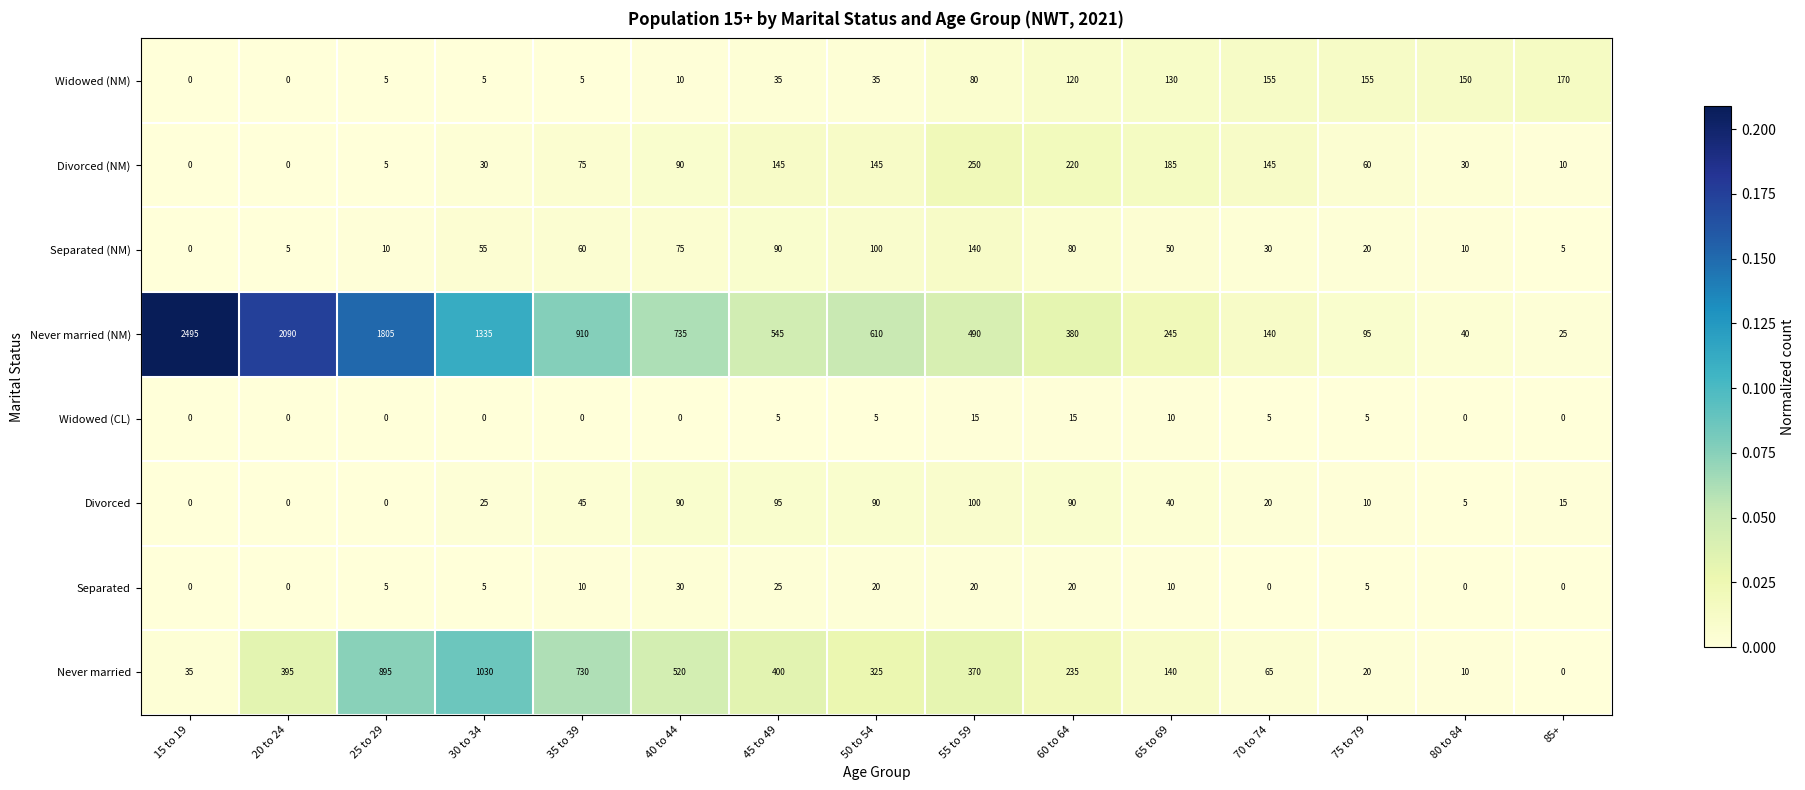

The Widowed (CL) series shows 0 at 25 to 29. True or false?

True